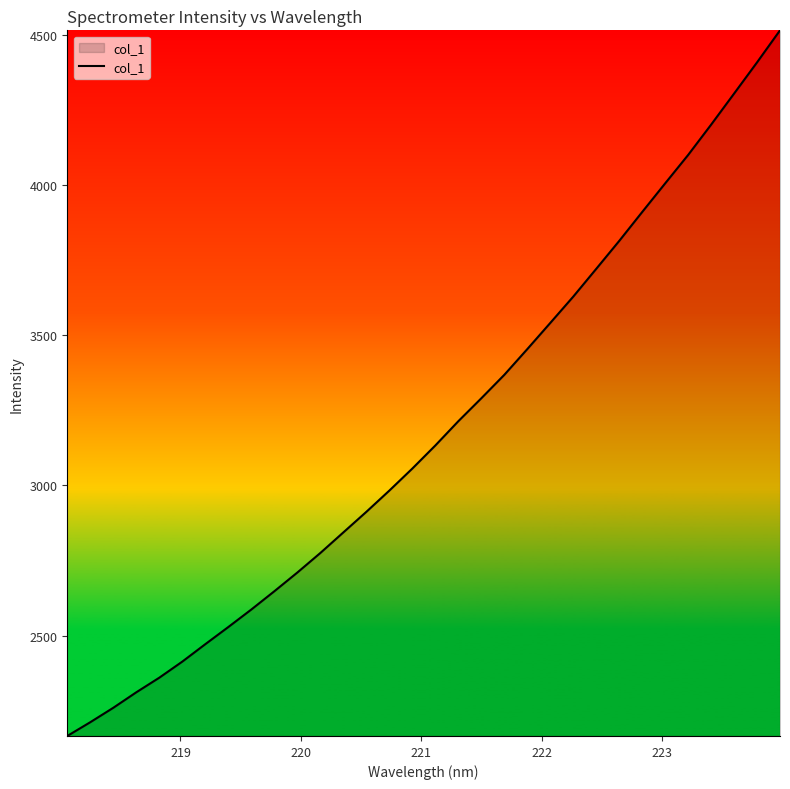

What is the difference between the maximum and second lowest values?

2303.7